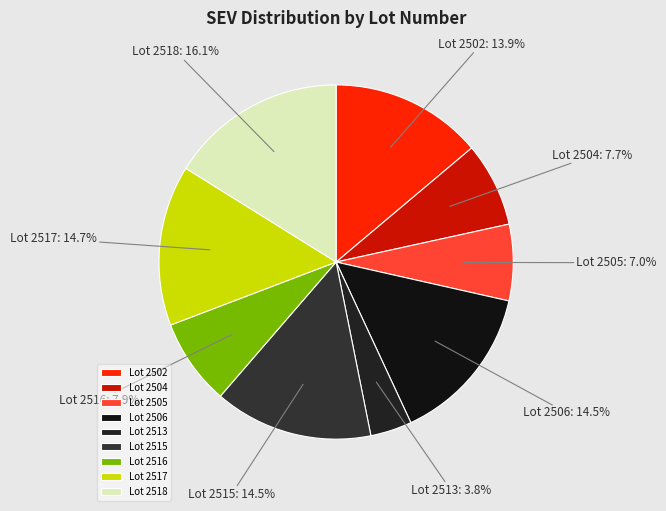

What portion of the pie excludes Lot 2513?

96.2%